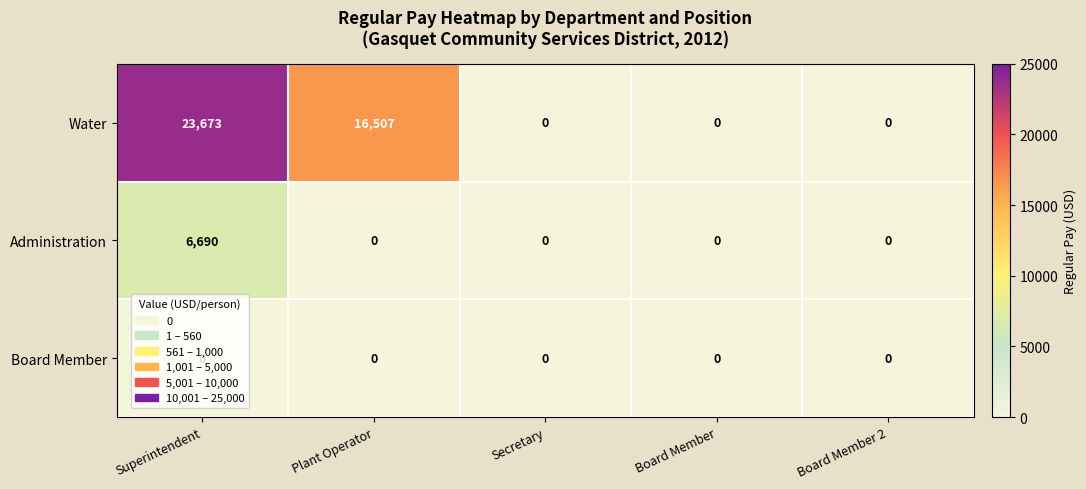

At which category is the sum across all series the highest?

Superintendent